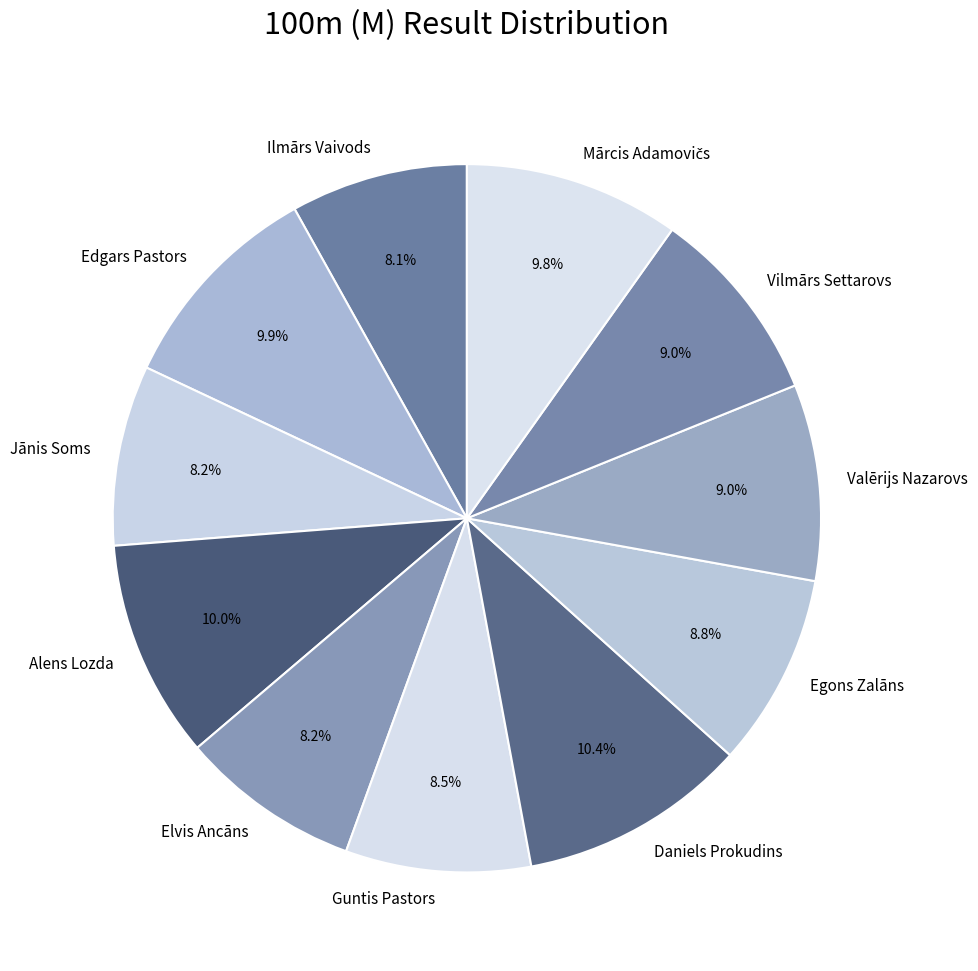

To the nearest percent, what is the combined percentage of Elvis Ancāns and Jānis Soms?

16%